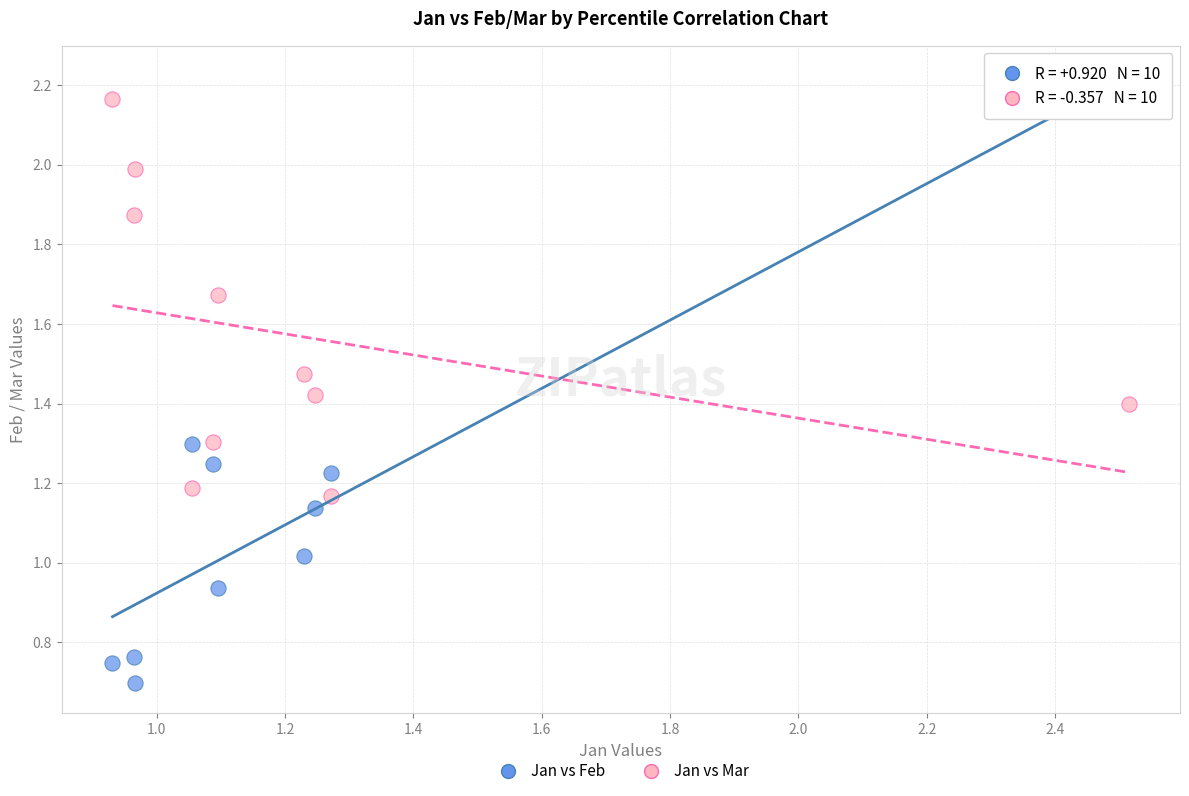

Which series reaches the minimum Y coordinate?

Jan vs Feb